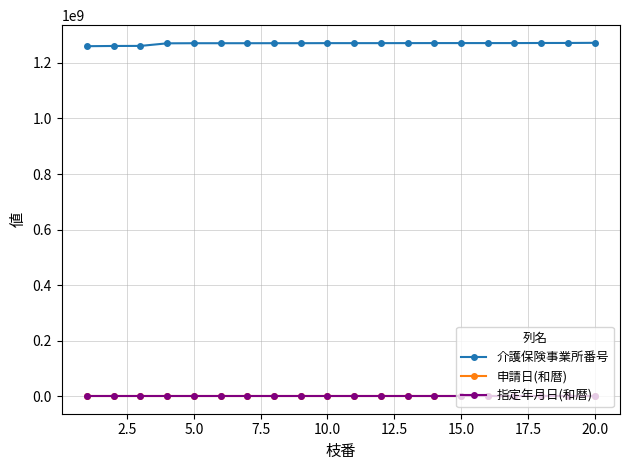

Does the chart have visible grid lines?

Yes